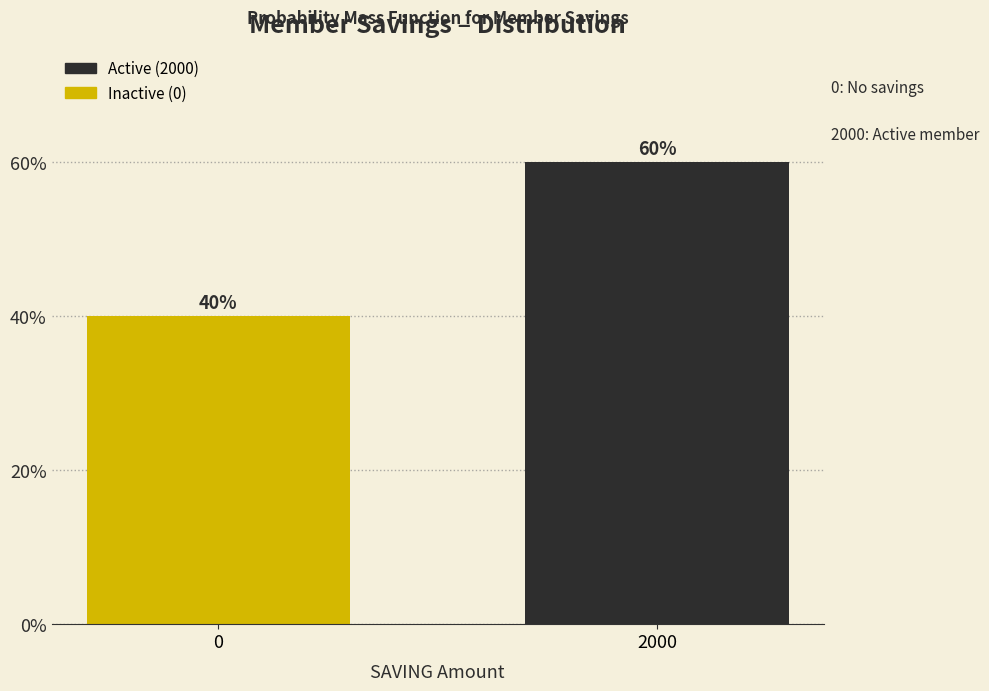

Reading left to right, extract all data points from this chart.

40	60